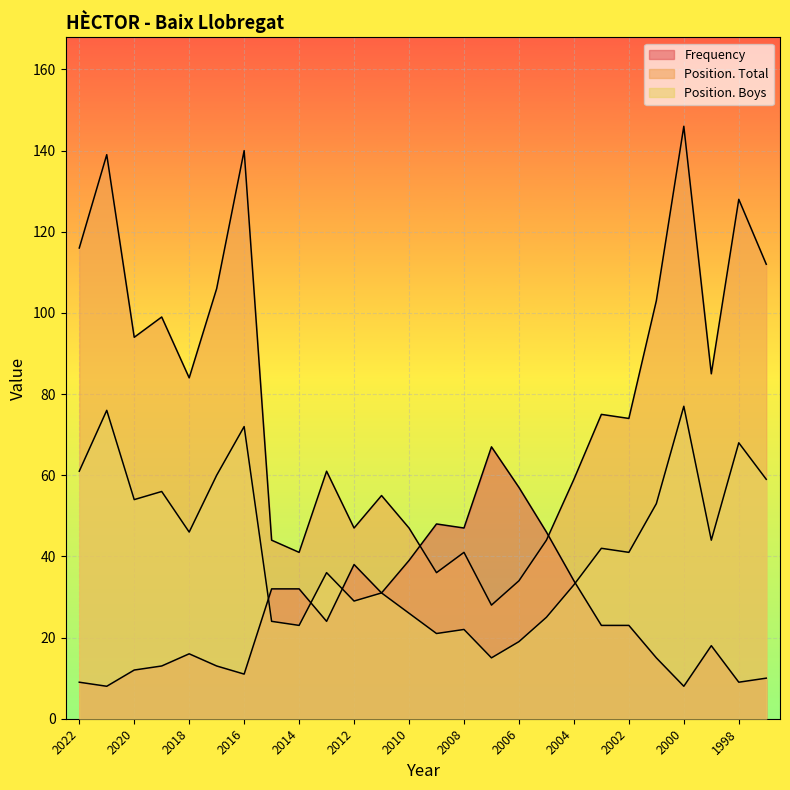

What are all the series names shown in the legend?

Frequency, Position. Total, Position. Boys